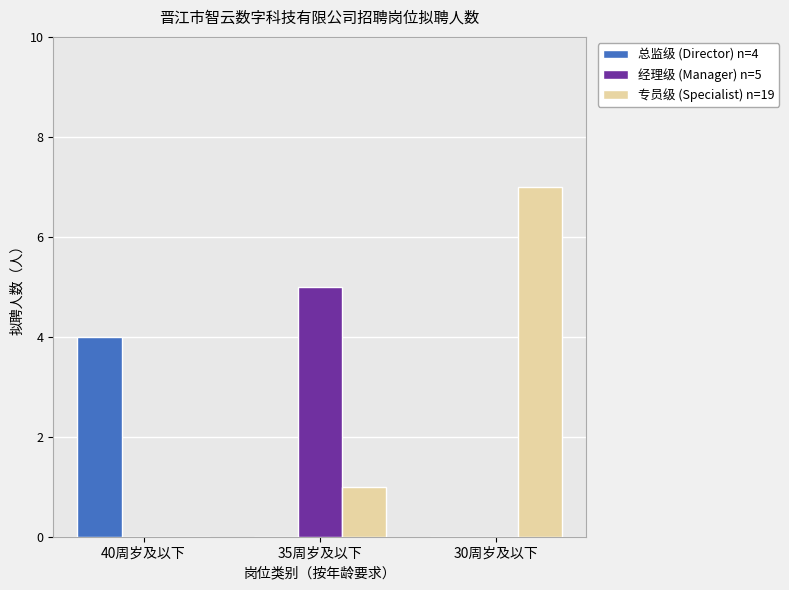

The 总监级 (Director) n=4 series shows 4 at 40周岁及以下. True or false?

True